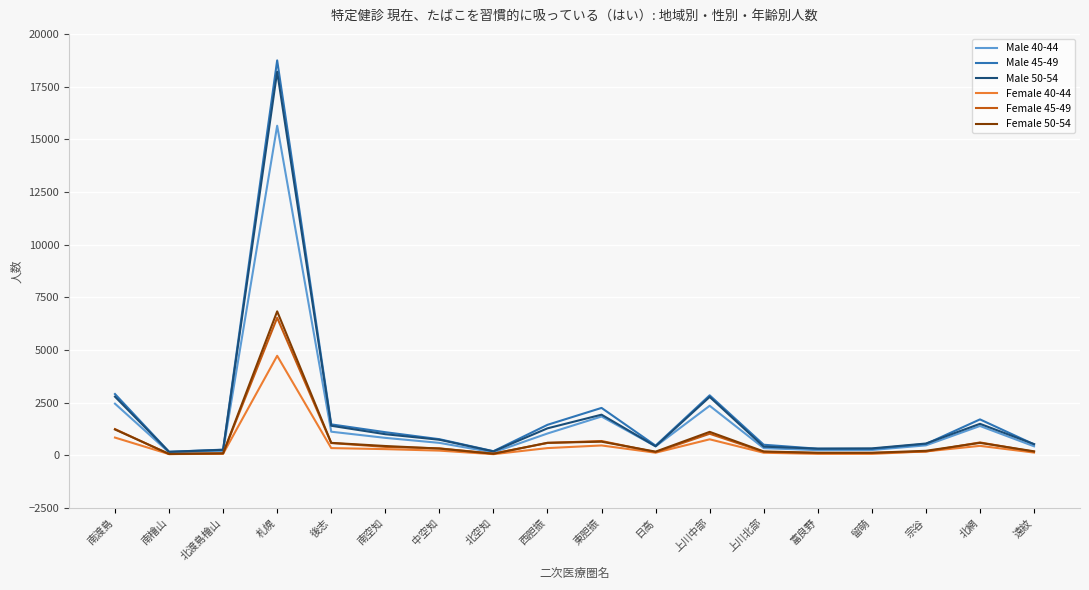

What is the total value across all series at 後志?

5492